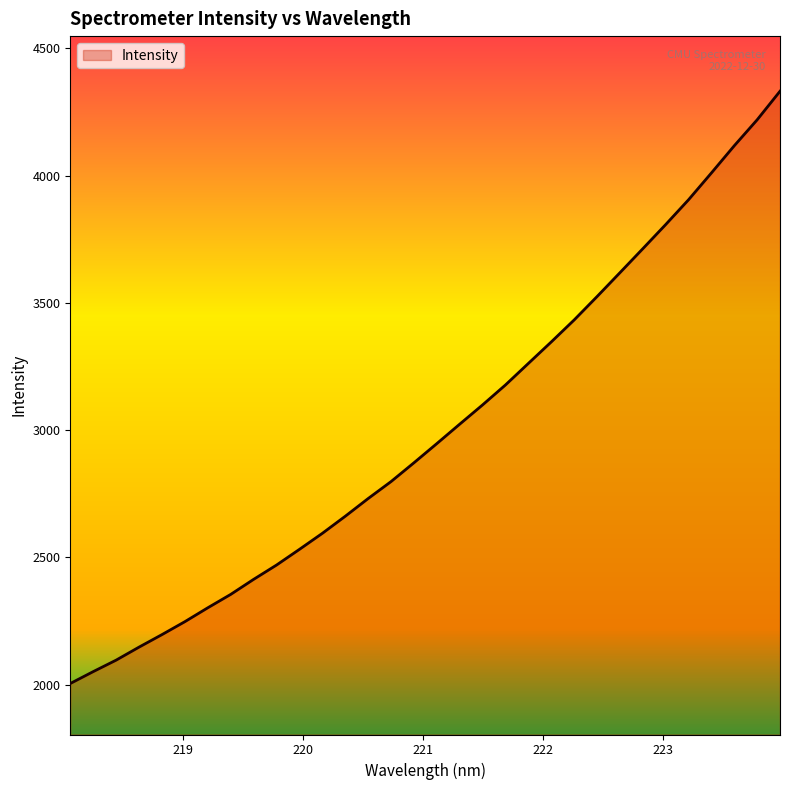

What is the greatest value displayed?

4331.4